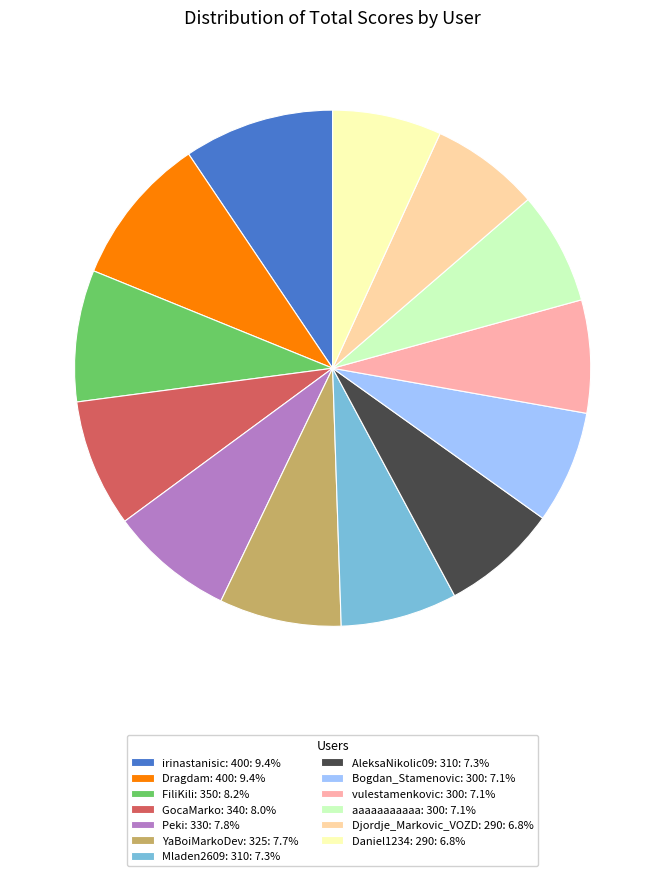

Approximately how many times larger is the value at Bogdan_Stamenovic: 300 compared to Djordje_Markovic_VOZD: 290?

1.0